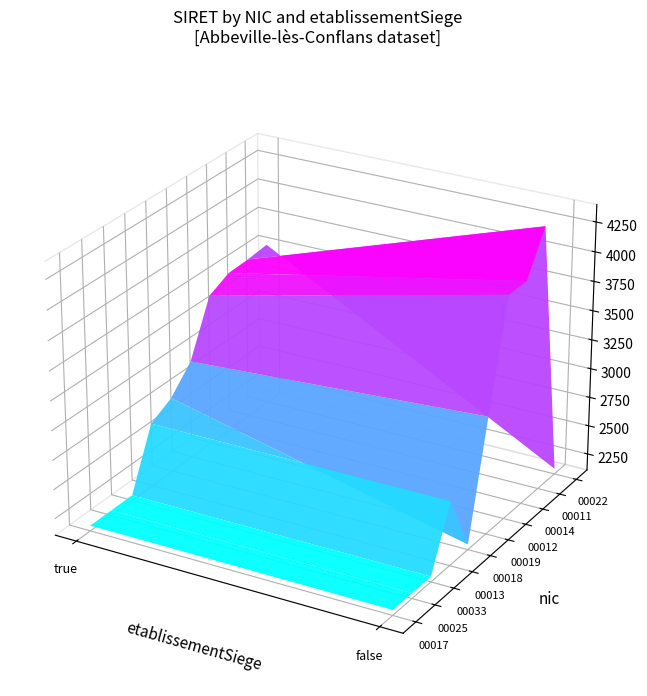

Rank the series by their maximum value, from highest to lowest.

00011, 00014, 00012, 00022, 00019, 00018, 00013, 00033, 00025, 00017